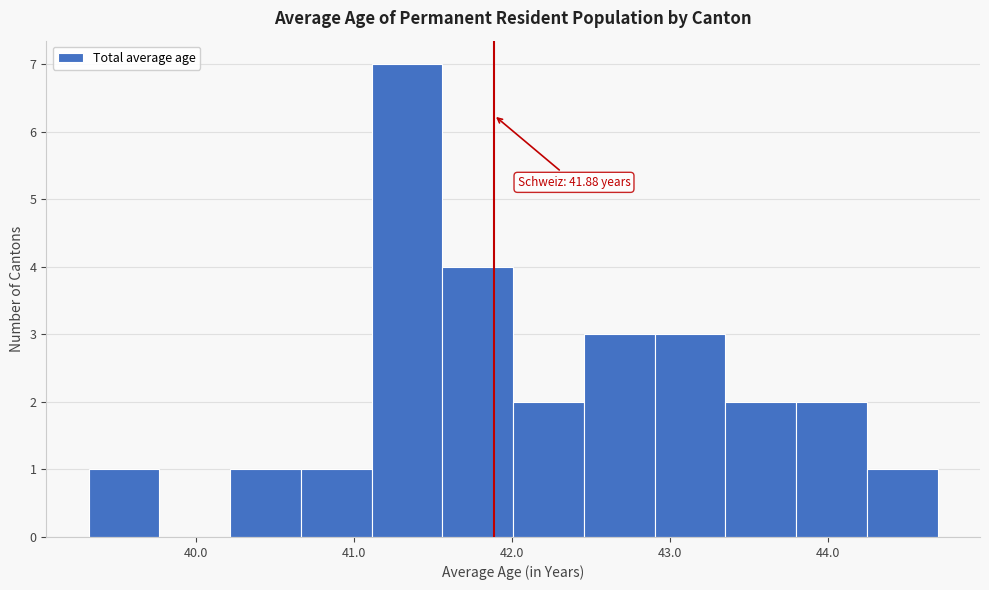

Which range on the x-axis has the tallest bar?

41.1 to 41.6